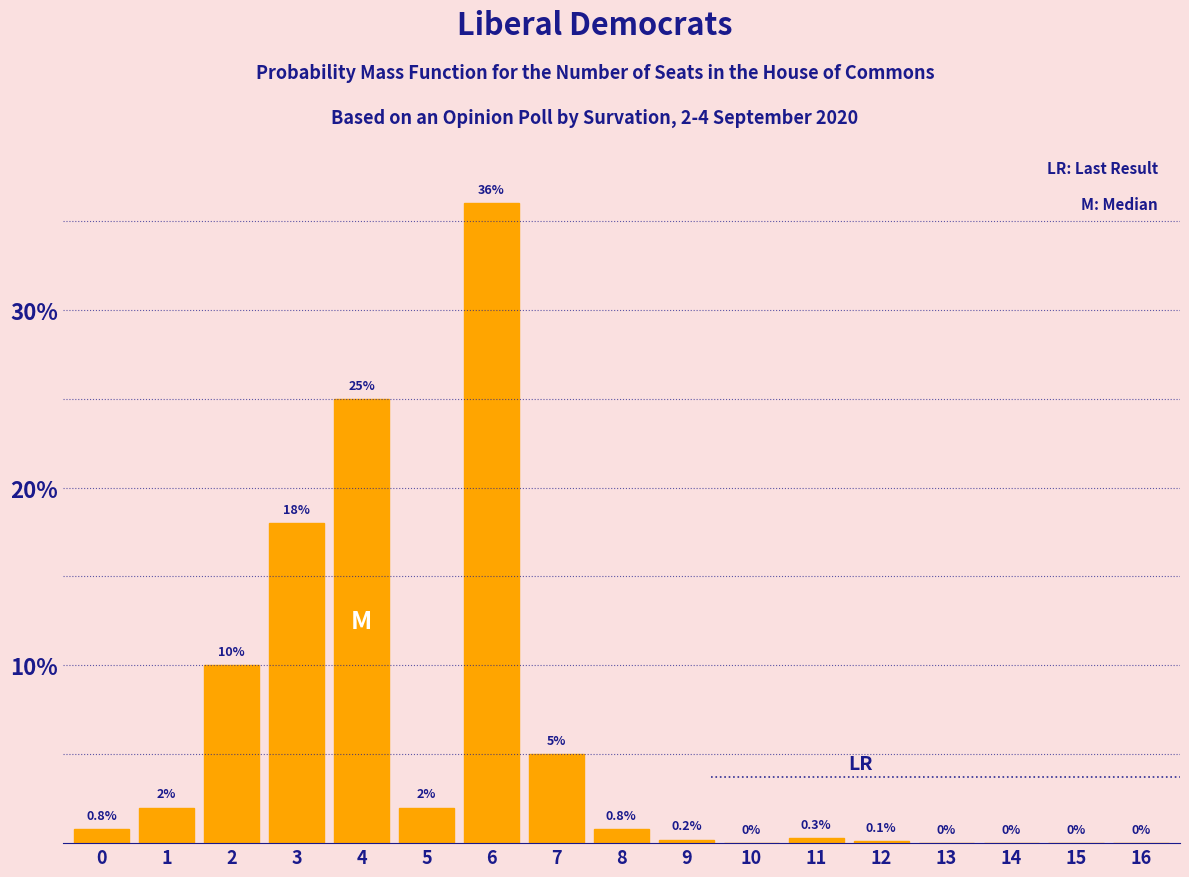

Reading right to left, transcribe all the data shown in this chart.

16=0.0	15=0.0	14=0.0	13=0.0	12=0.1	11=0.3	10=0.0	9=0.2	8=0.8	7=5.0	6=36.0	5=2.0	4=25.0	3=18.0	2=10.0	1=2.0	0=0.8